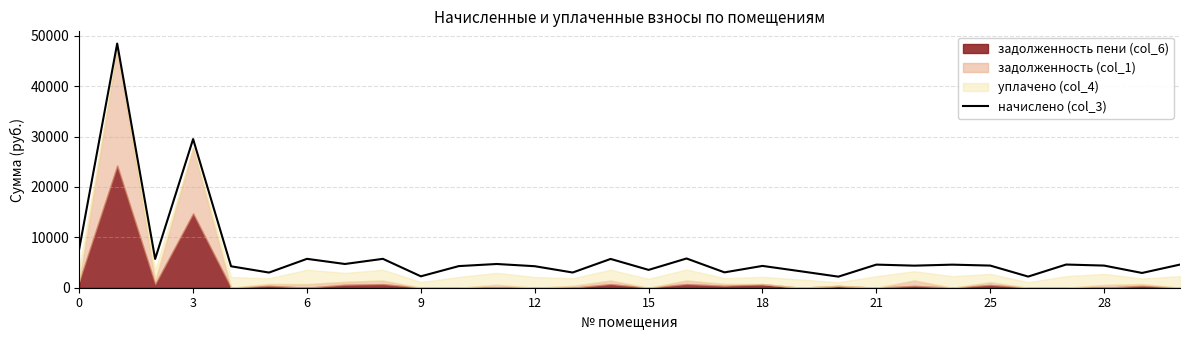

What is the change in value from 0 to 21?

-3141.3